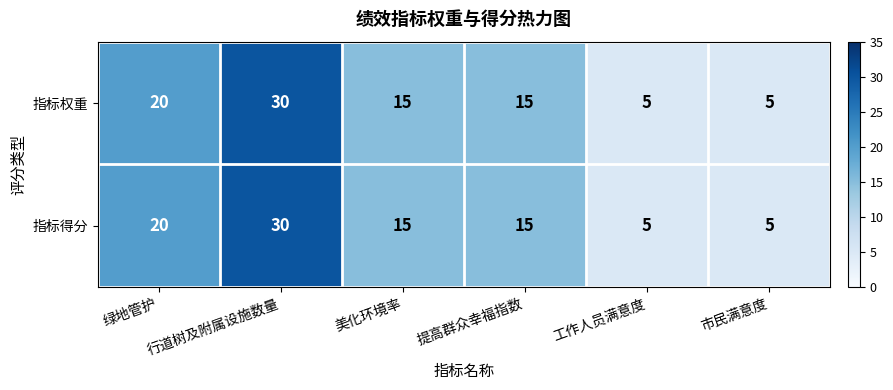

Is the value of 指标权重 at 市民满意度 greater than the value of 指标得分 at 提高群众幸福指数?

No